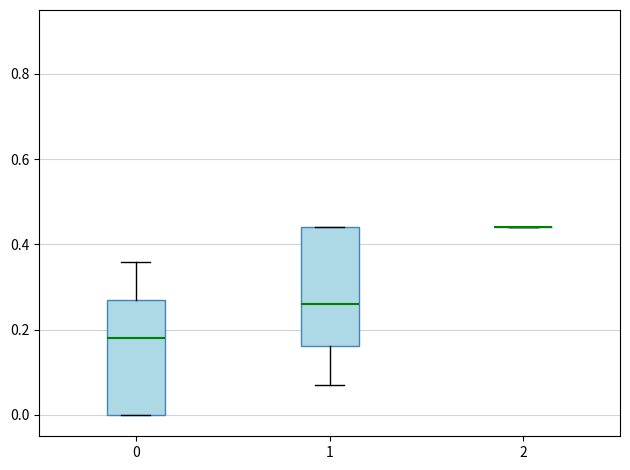

Reading left to right, read every box against the y-axis: the position of its median line, the range the box covers, and the ends of its whiskers. The values are not printed on the chart, so give them approximately, as read against the axis.

0: median 0.18, box 0.00 to 0.28, whiskers 0.00 to 0.36
1: median 0.26, box 0.16 to 0.44, whiskers 0.08 to 0.44
2: box collapsed to a line at 0.44, whiskers 0.44 to 0.44